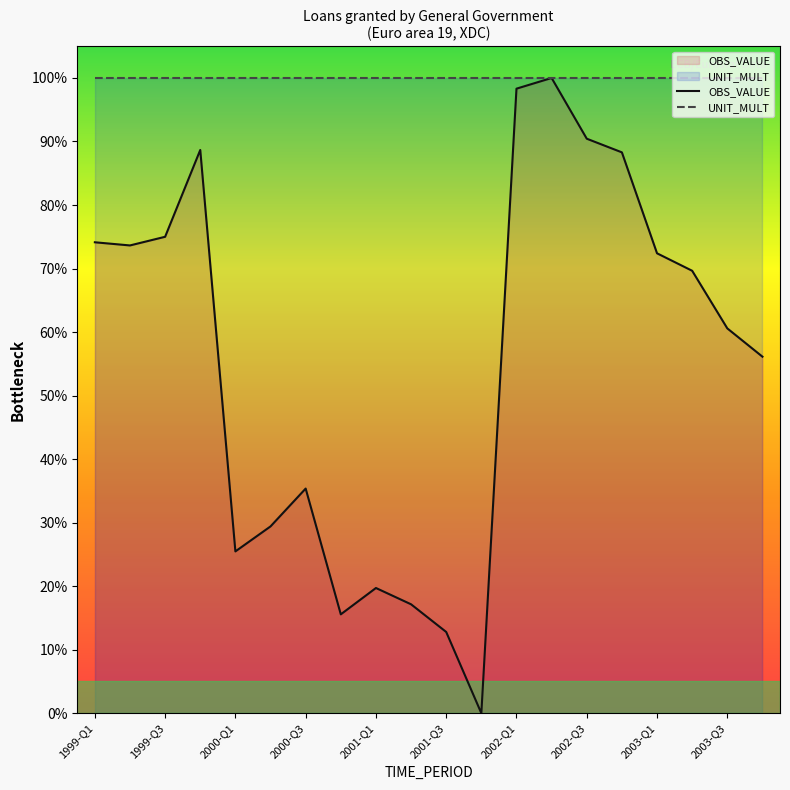

Rank the series at 19 from highest to lowest value.

UNIT_MULT, OBS_VALUE